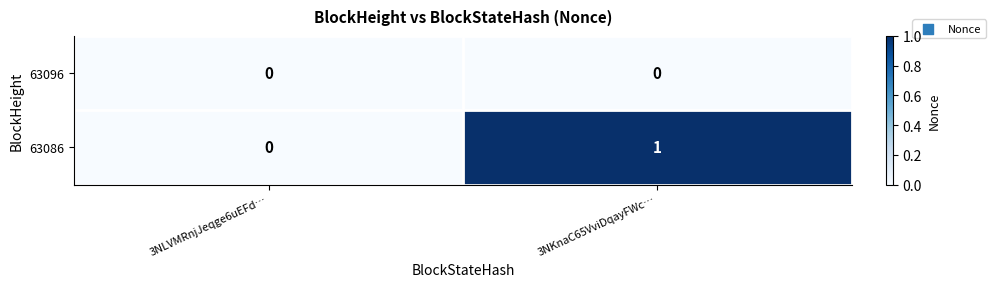

At which label does 63086 reach its minimum?

3NLVMRnjJeqge6uEFd…